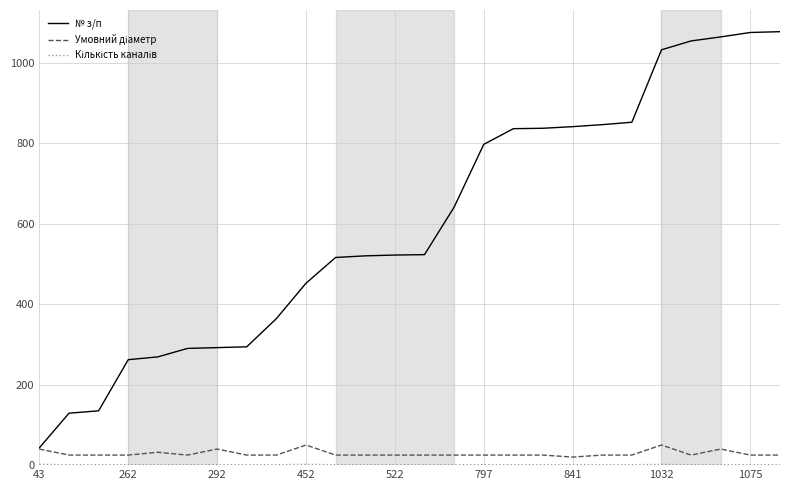

Which series has the largest range (max minus min)?

№ з/п